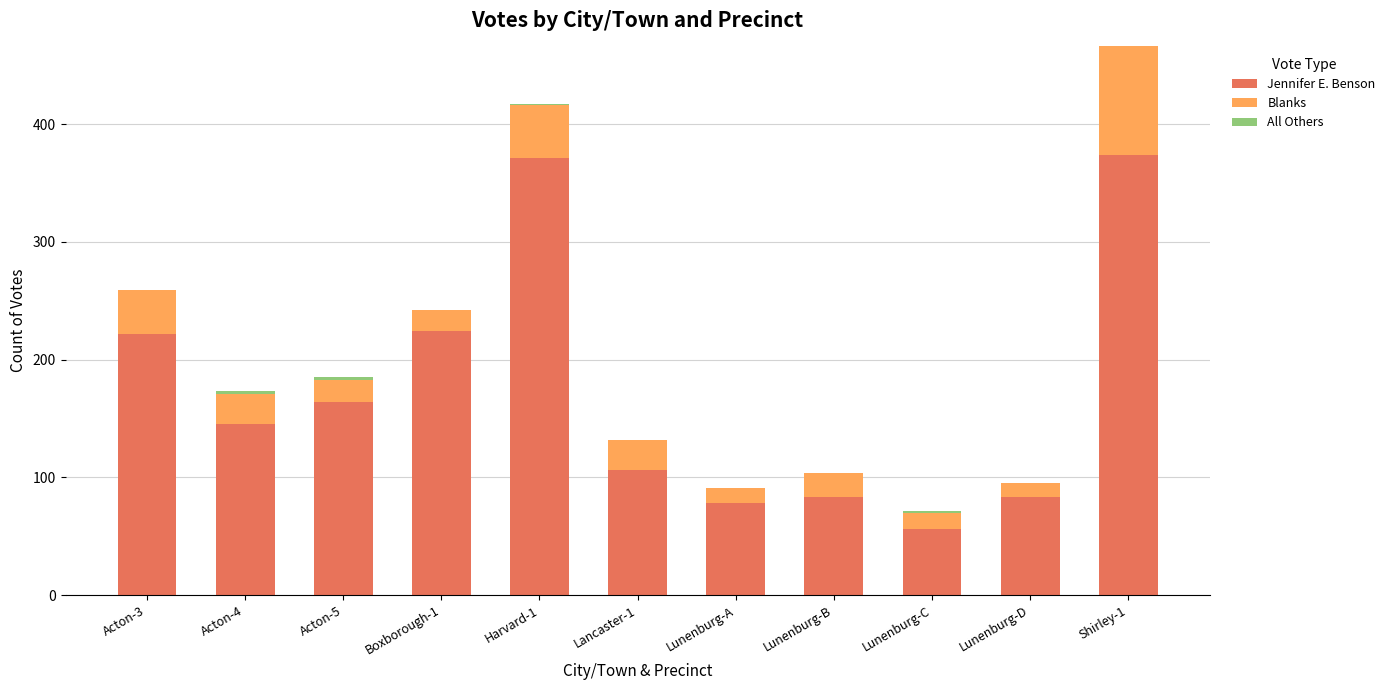

What is the sum of all Jennifer E. Benson values?

1906